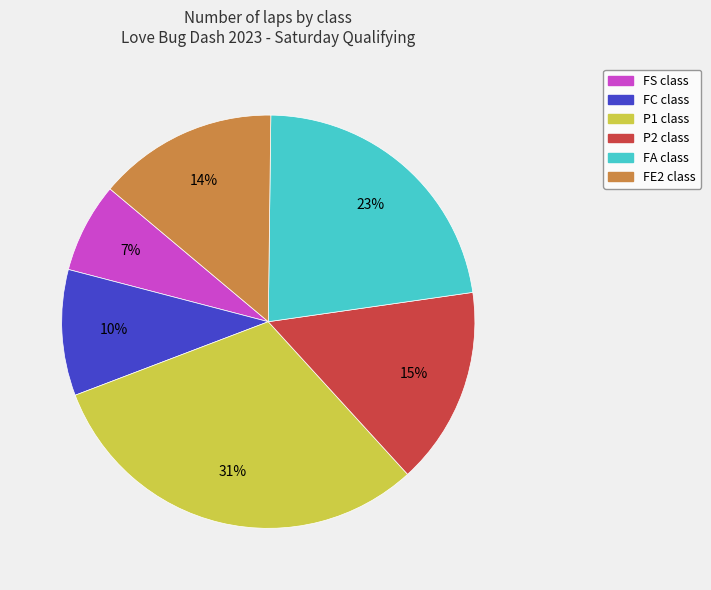

Is FS the majority of the pie?

No